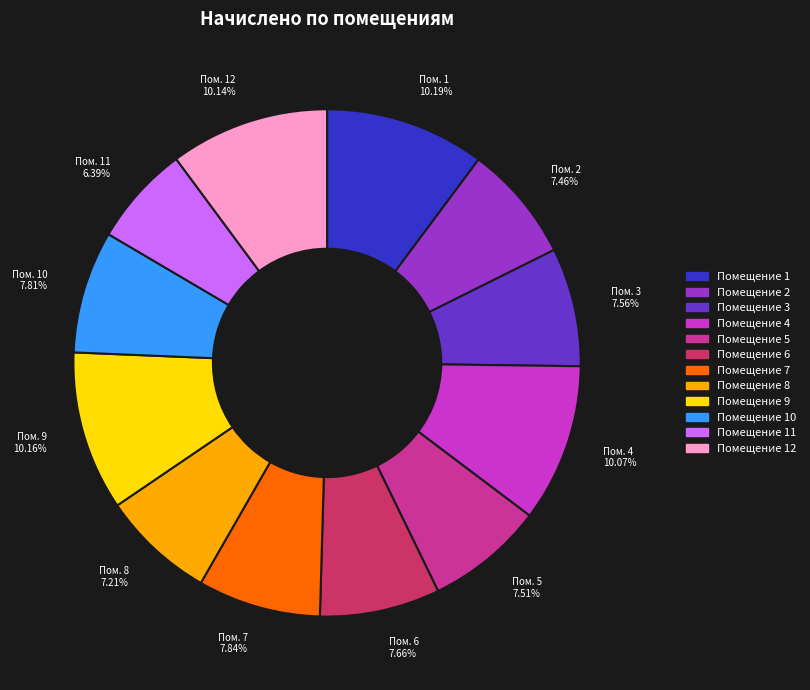

How many segments does this pie chart have?

12